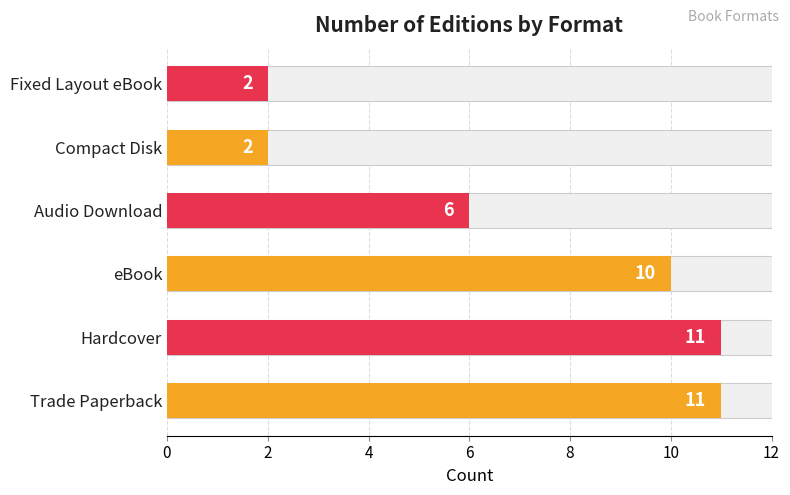

The value at Fixed Layout eBook is 3. True or false?

False